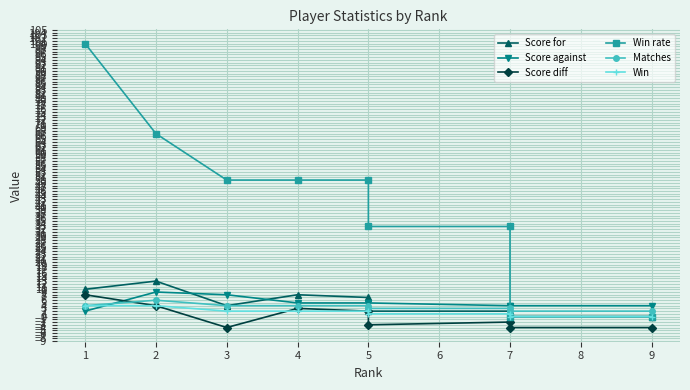

What is the value of the Score for point at the 6th from the left?

2